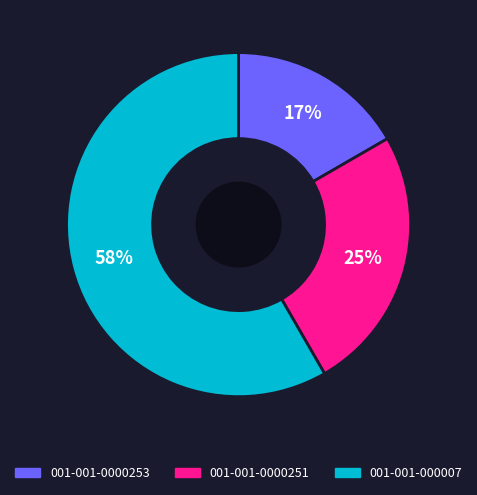

Combined, do 001-001-0000253 and 001-001-000007 account for over 50%?

Yes